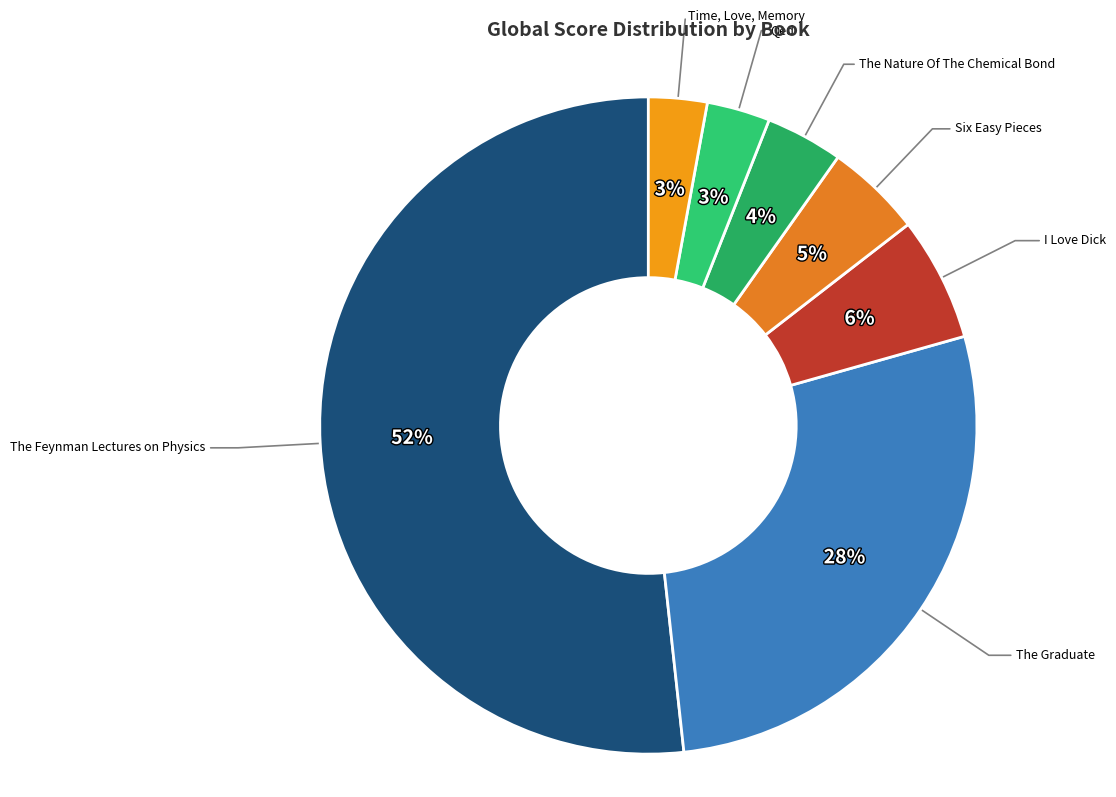

What is the smallest slice in the pie chart?

Time, Love, Memory